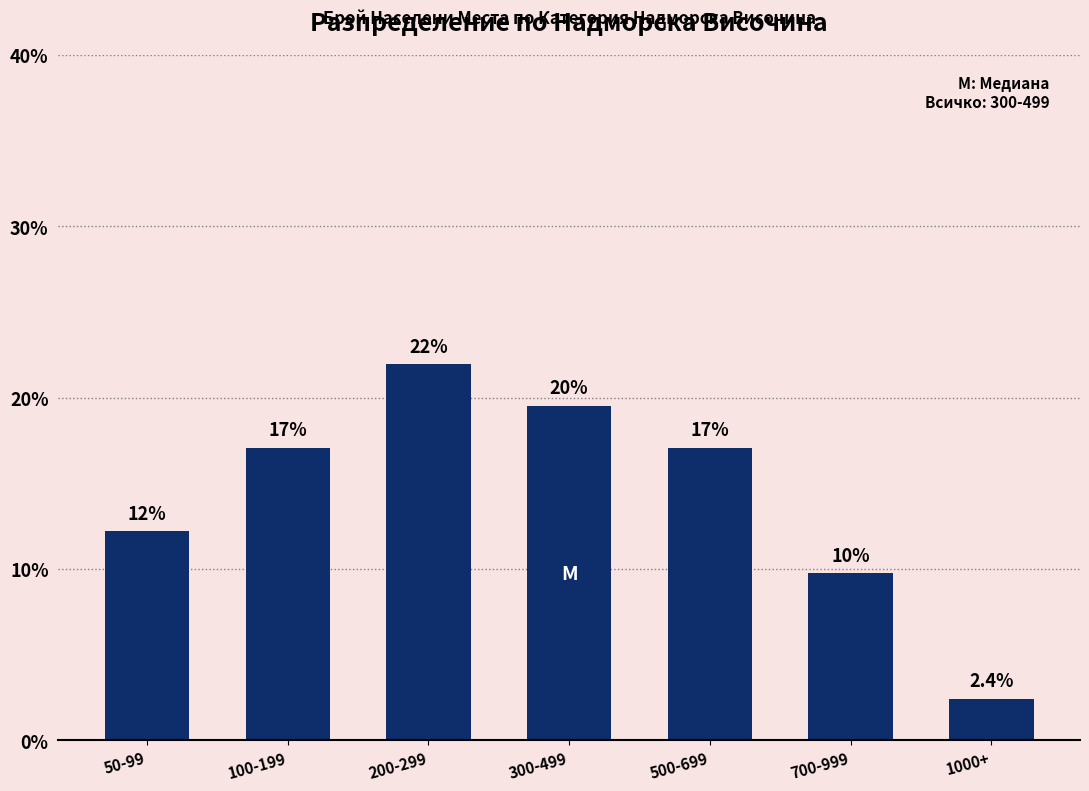

Count the number of values greater than 17.

4